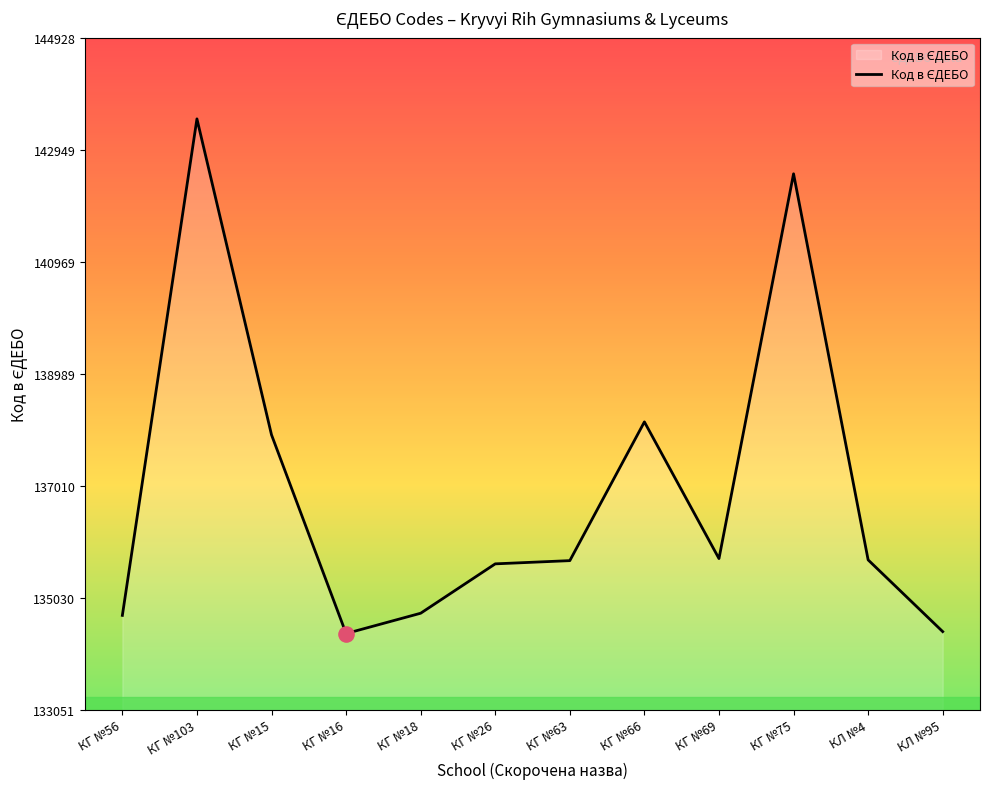

What is the ratio of the value at КГ №69 to the value at КГ №16?

1.0